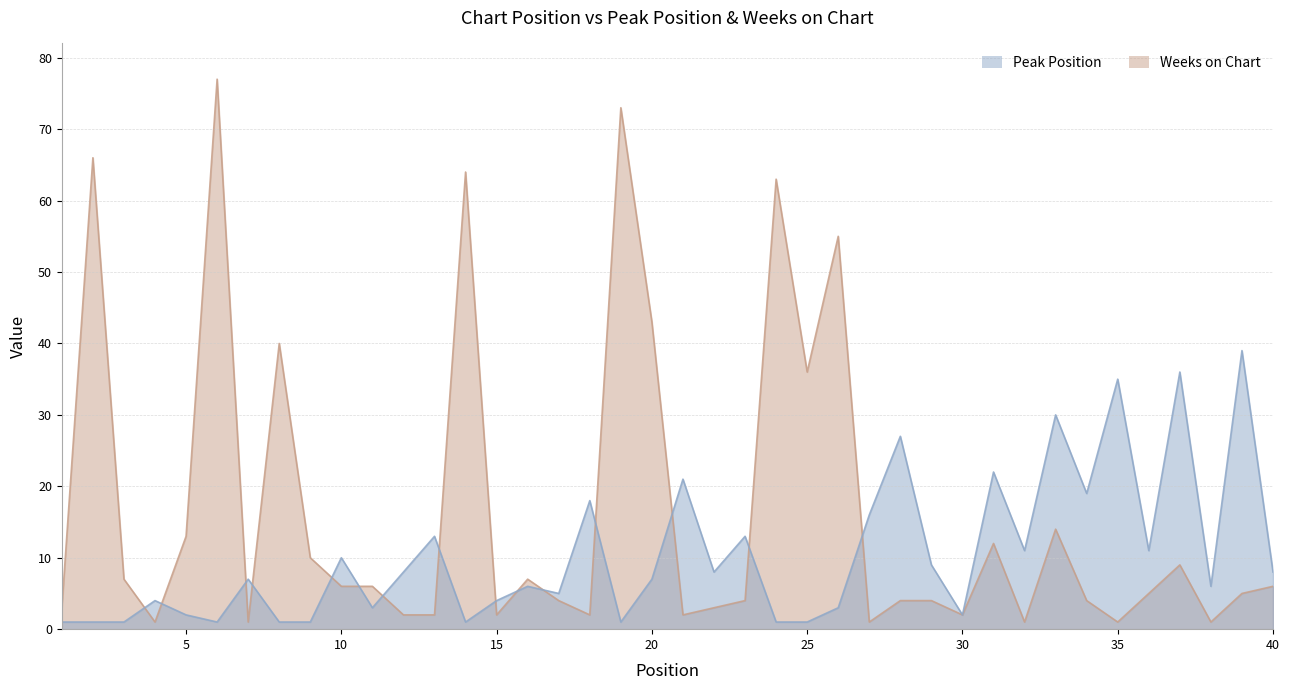

What is the spread (max minus min) of values at 38?

5